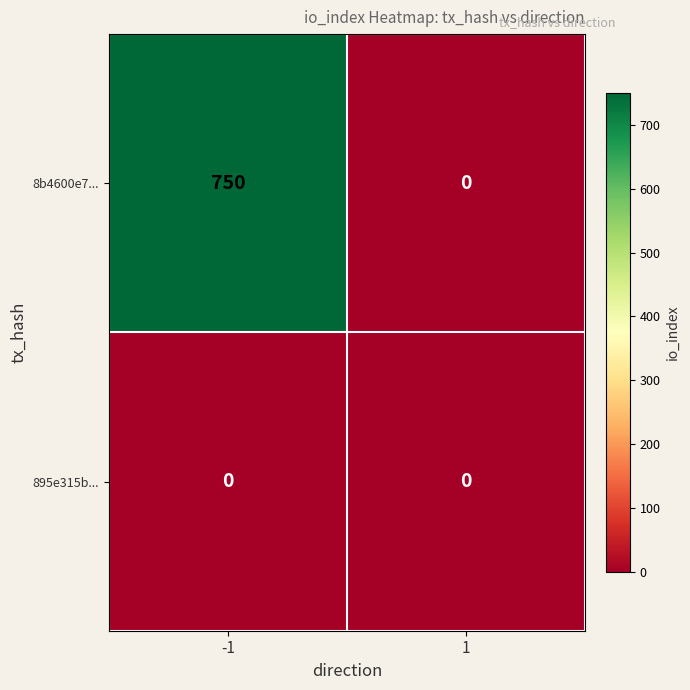

Between -1 and 1, which series saw the biggest shift?

8b4600e7...